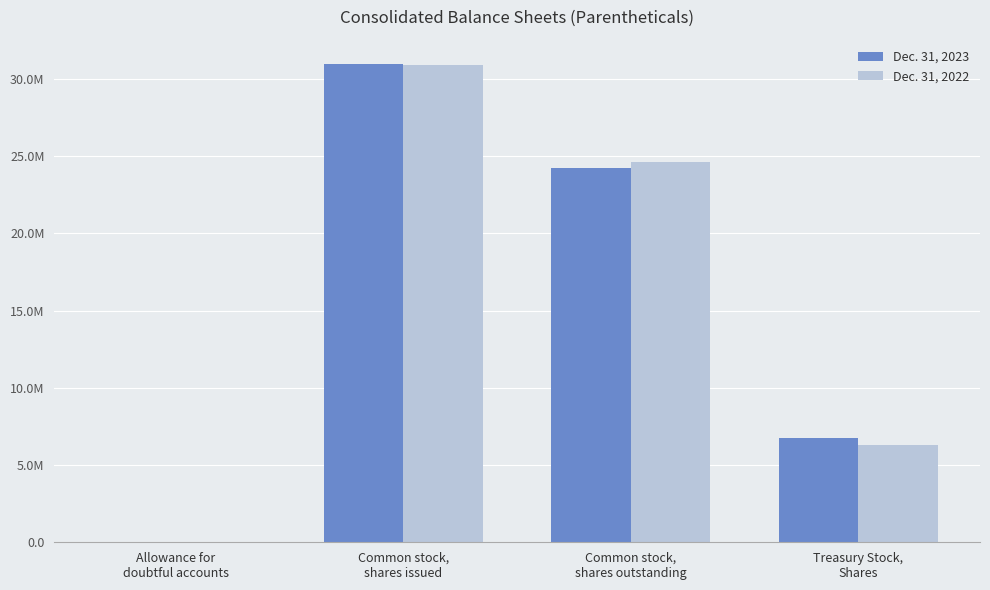

What are all the series names shown in the legend?

Dec. 31, 2023, Dec. 31, 2022